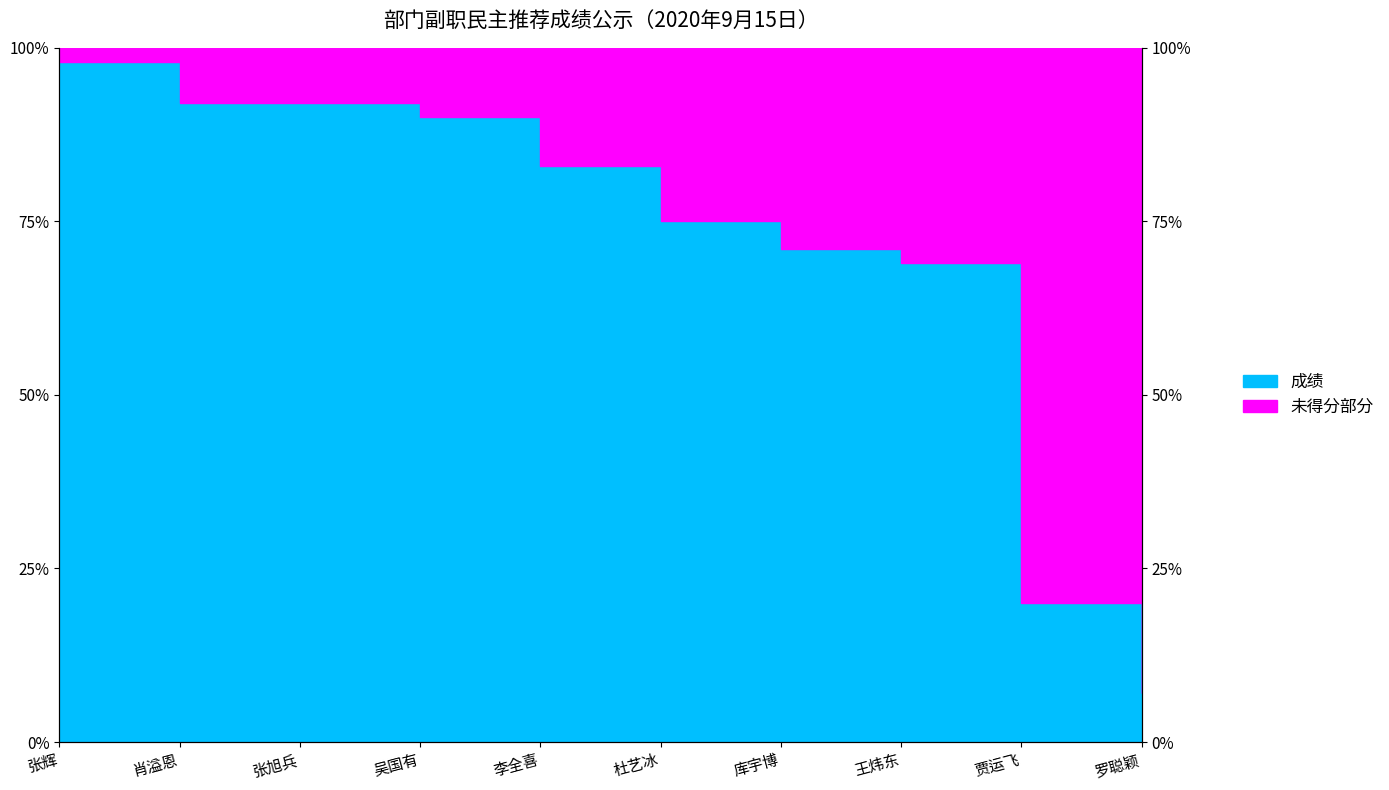

What is the sum of the values at 贾运飞 and 张旭兵?

1.1